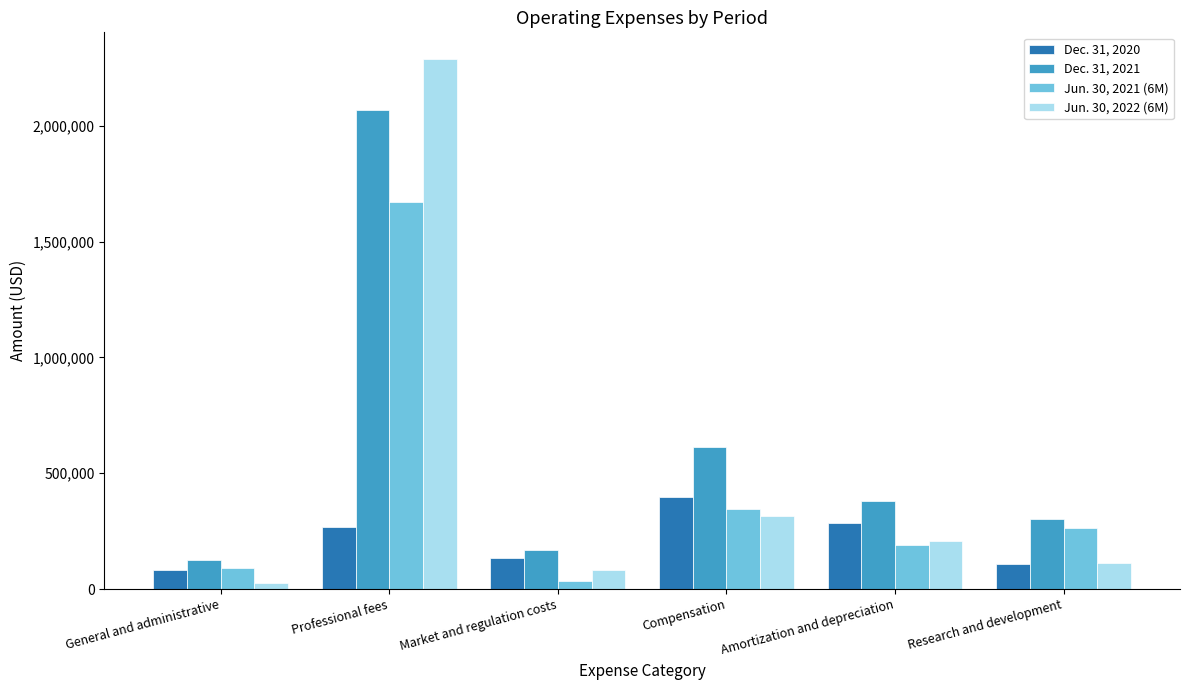

At Professional fees, list the series in order from largest to smallest.

Jun. 30, 2022 (6M), Dec. 31, 2021, Jun. 30, 2021 (6M), Dec. 31, 2020